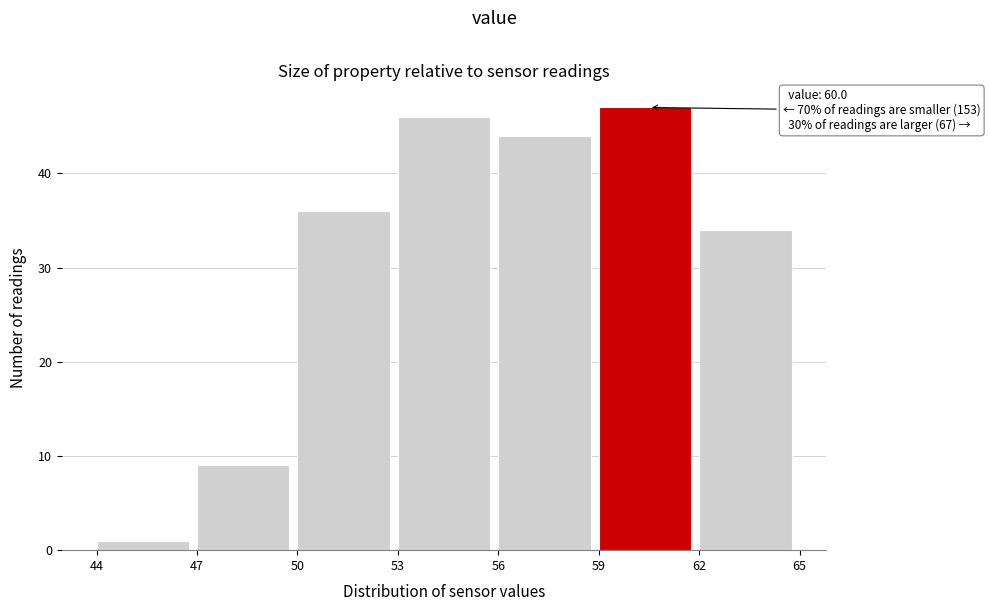

Over which range of the x-axis is the bar tallest?

59 to 62